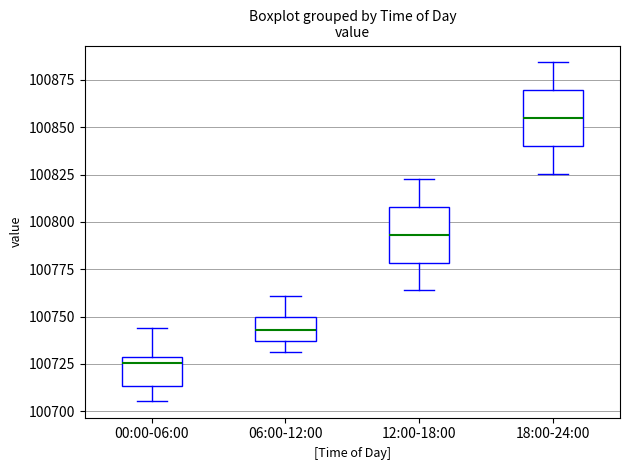

Which box has the highest median line?

18:00-24:00